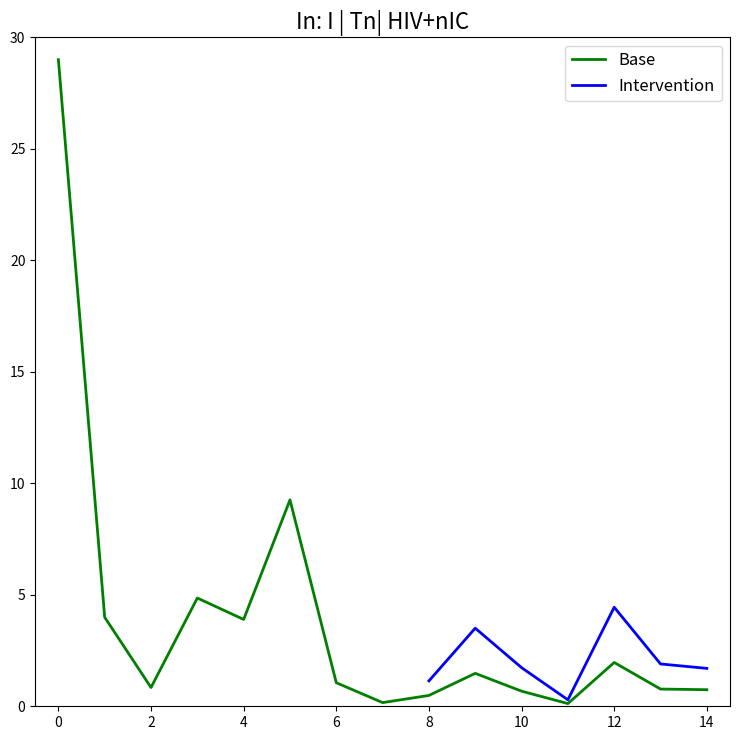

Is it true that Base equals 3.9 at 4?

True